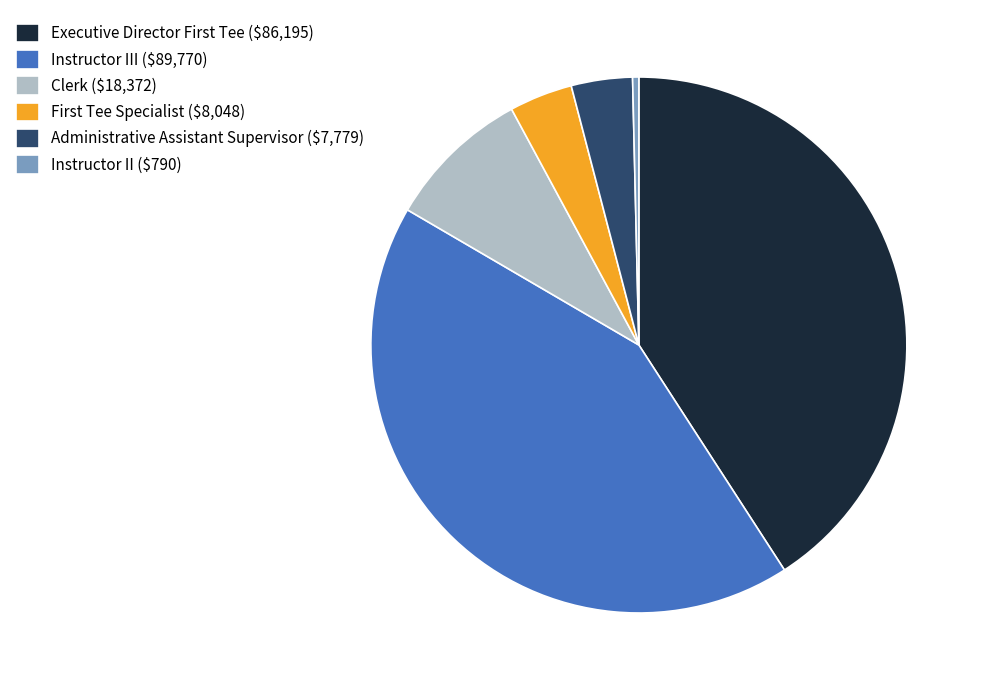

Which category has the biggest portion of the pie?

Instructor III ($89,770)